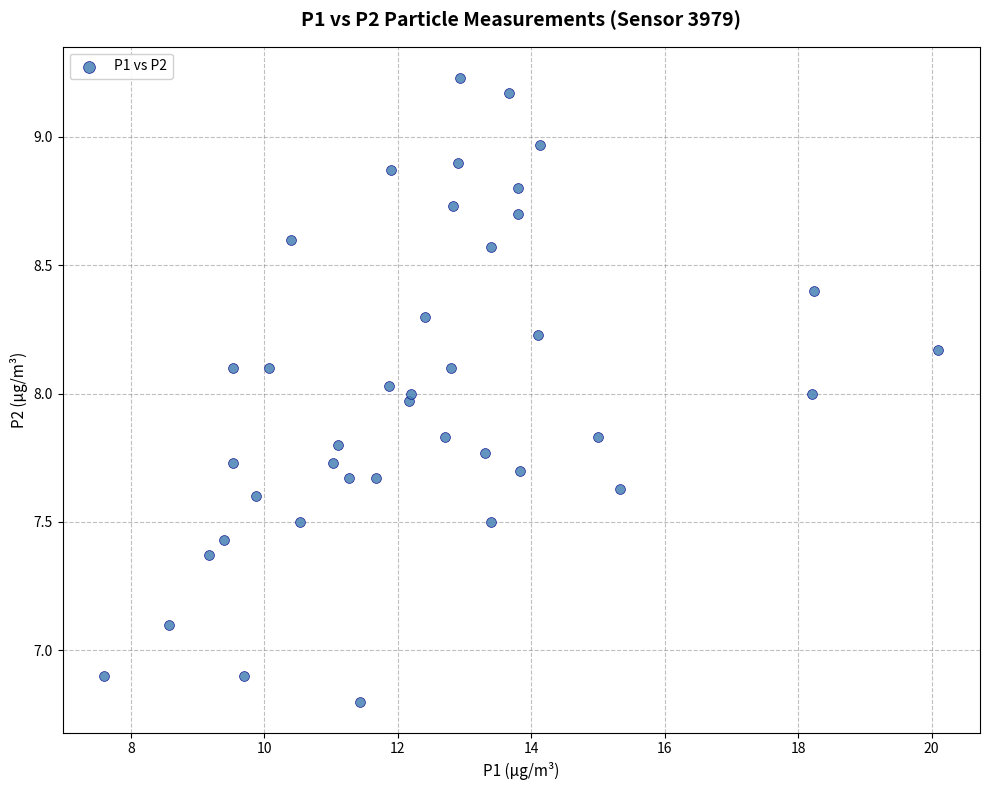

What is the range of X values (max minus min)?

12.5